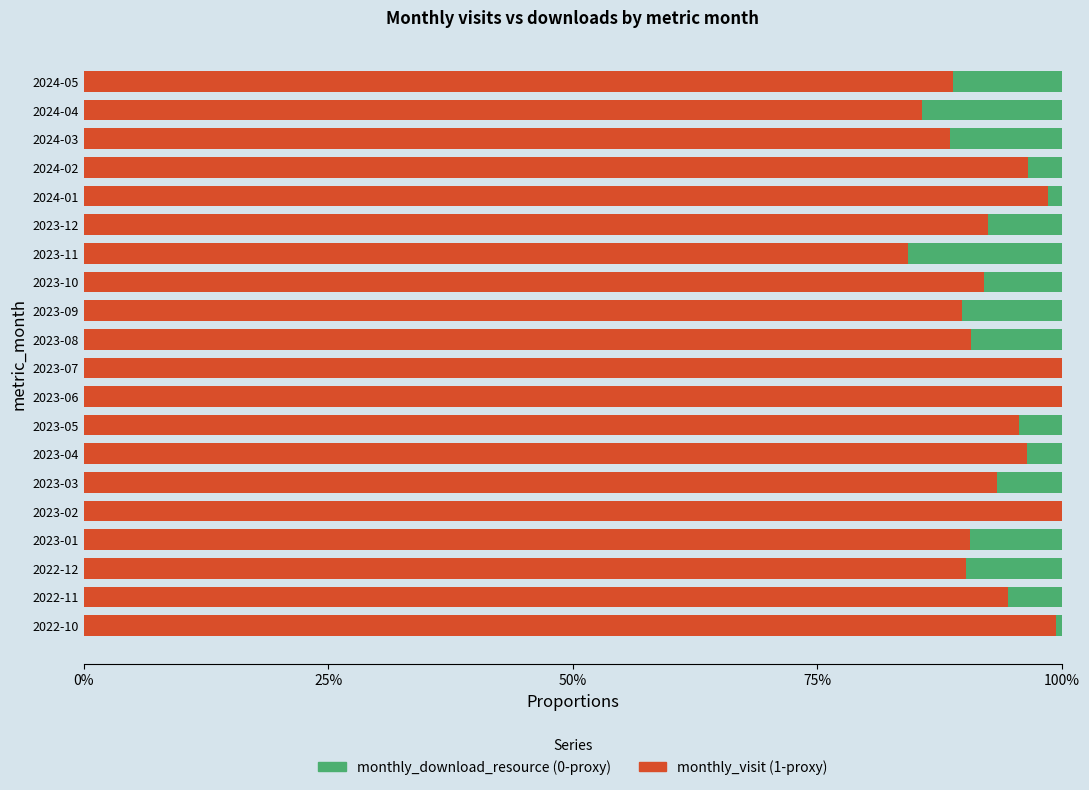

What is the value of the monthly_visit bar at the 10th from the left?

1.0